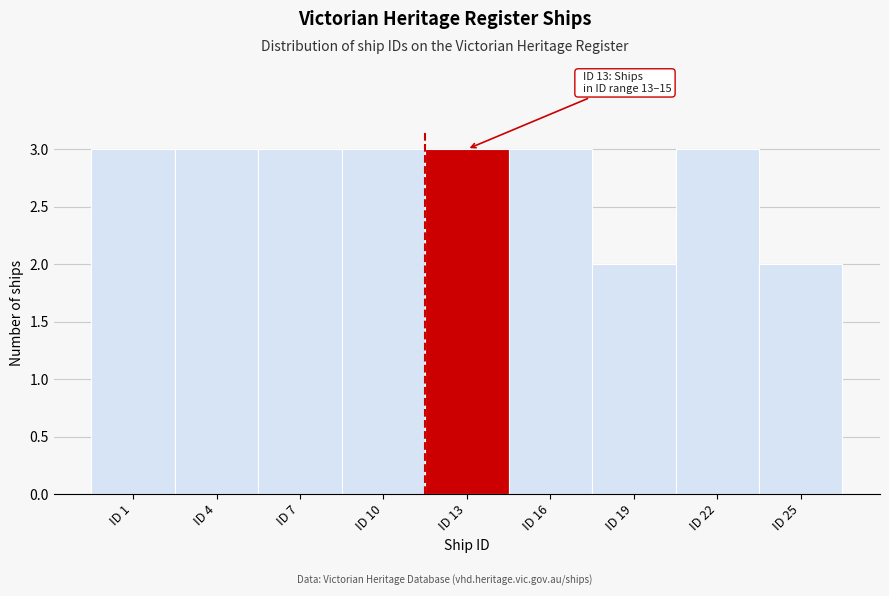

Reading left to right, what are all the values shown in this chart?

3	3	3	3	3	3	2	3	2